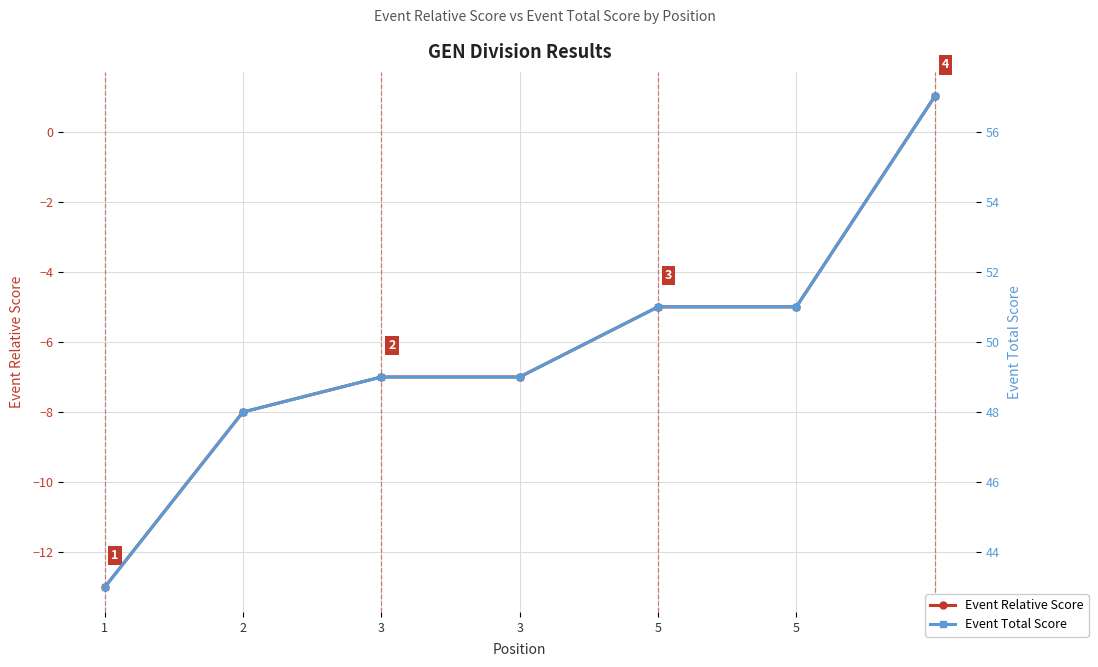

True or false: Event Relative Score and Event Total Score intersect in this chart.

False